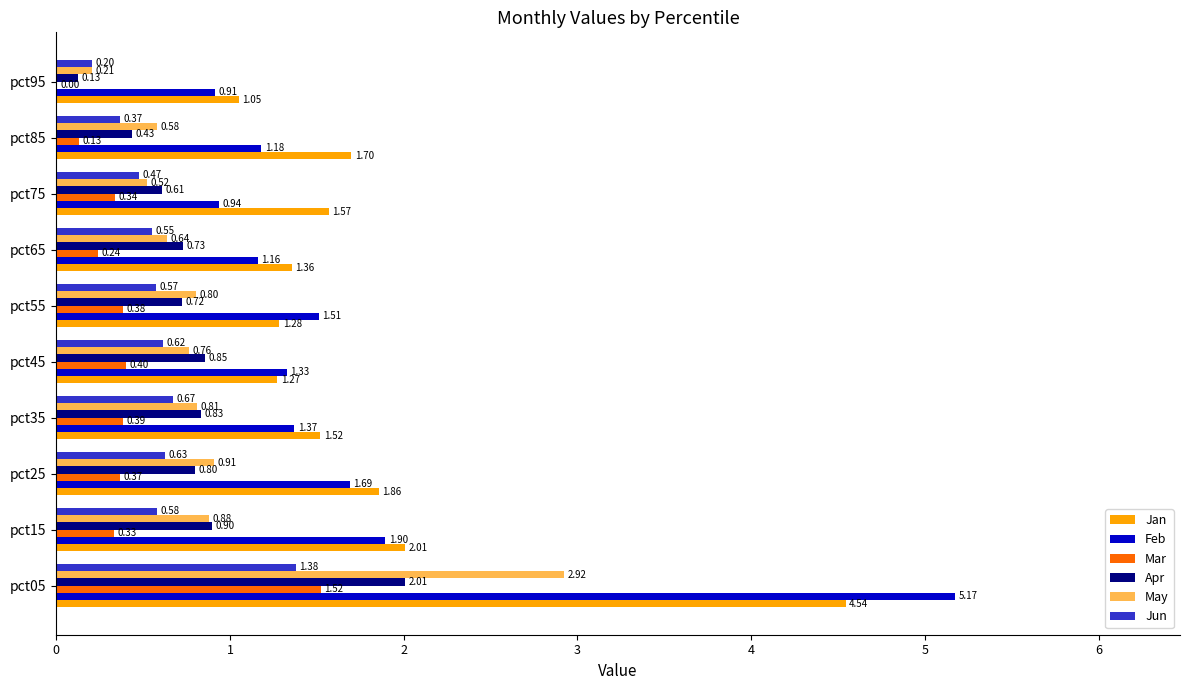

Which series changed the most between pct45 and pct95?

Apr